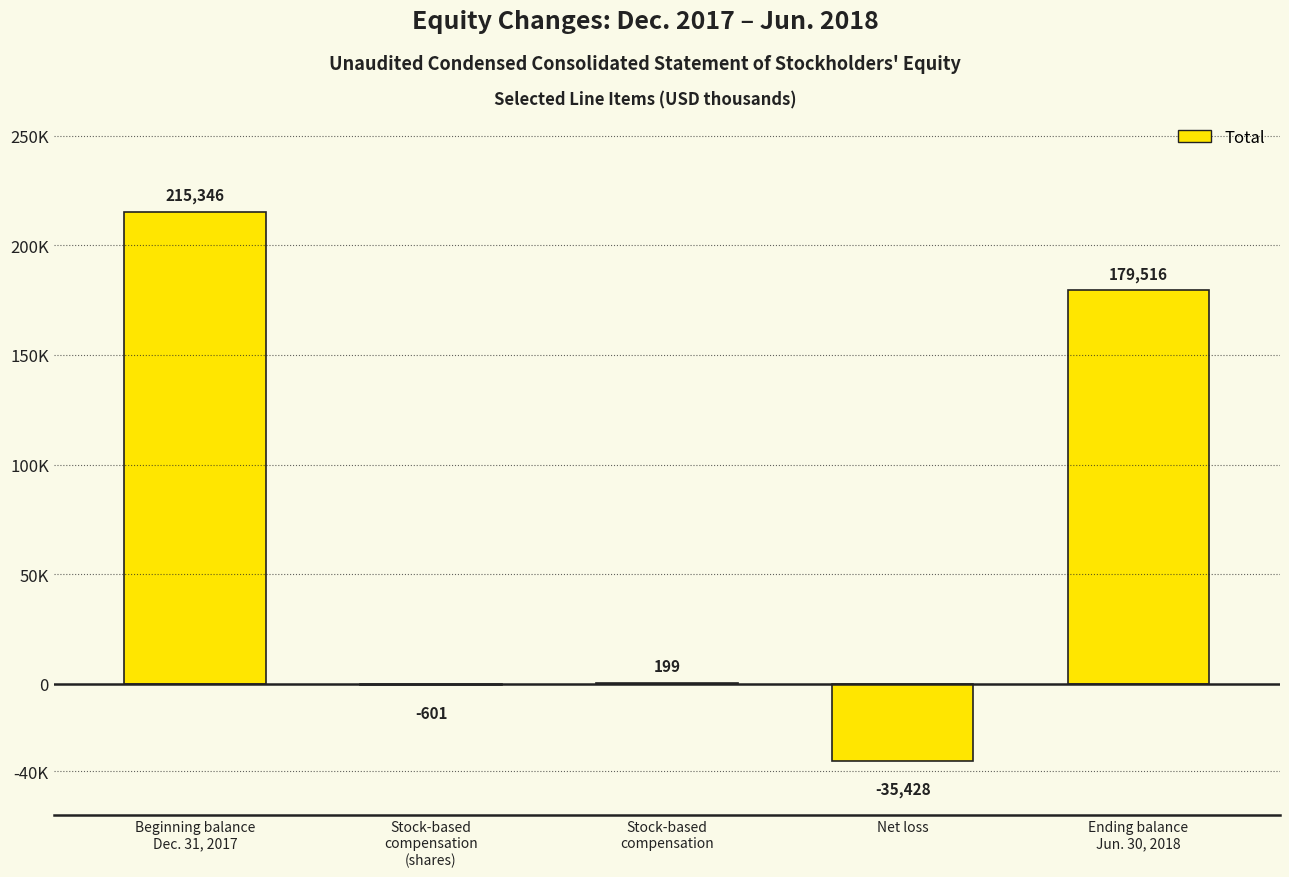

True or false: the data shows -58342 at Net loss.

False